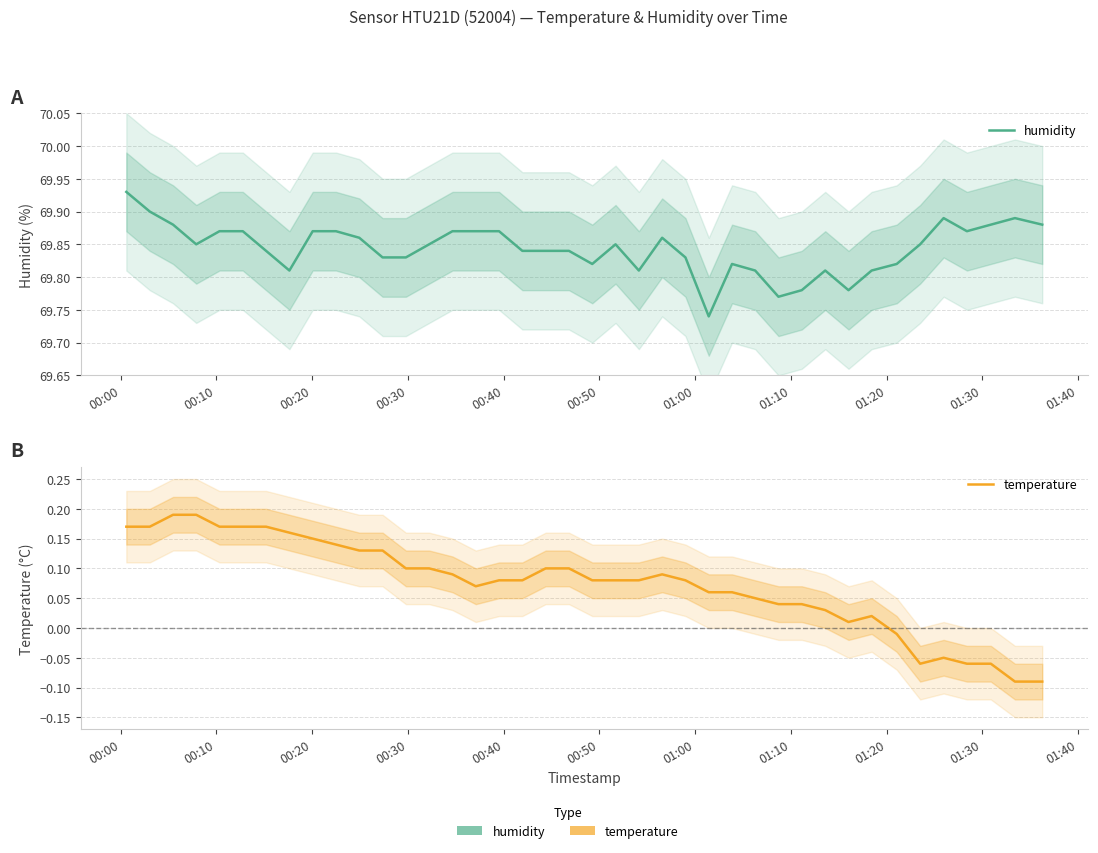

True or false: humidity and temperature intersect in this chart.

False